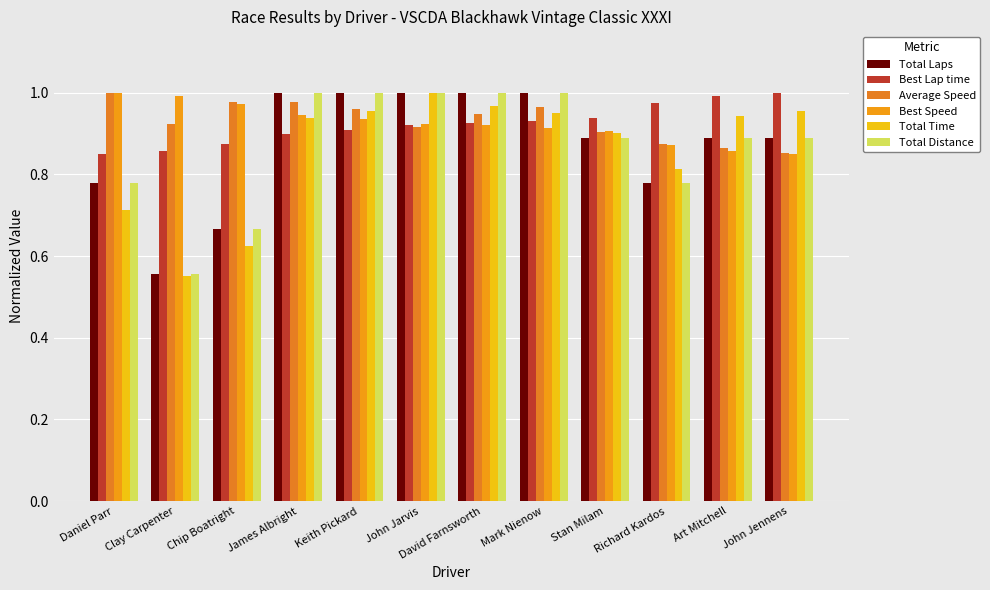

What are all the series names shown in the legend?

Total Laps, Best Lap time, Average Speed, Best Speed, Total Time, Total Distance